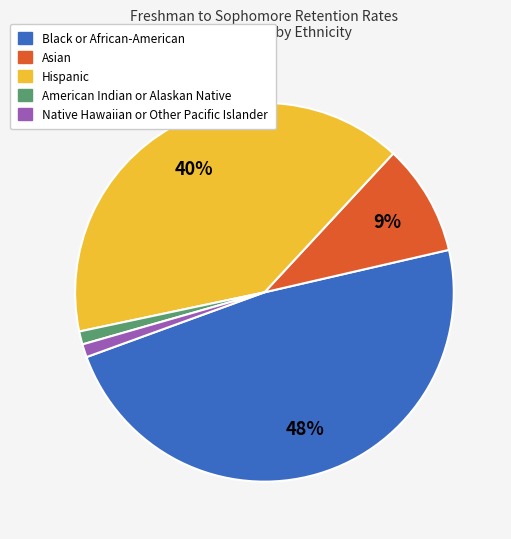

How many slices are in this pie chart?

5